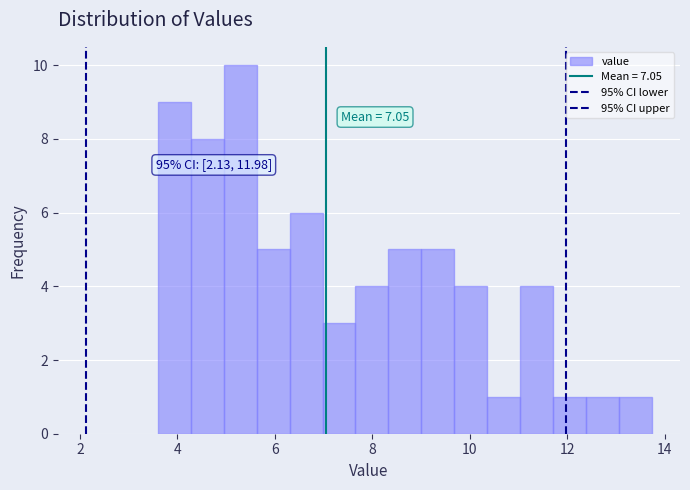

Around what value on the x-axis is the tallest bar? Give the approximate position of its centre, as read against the axis.

5.2